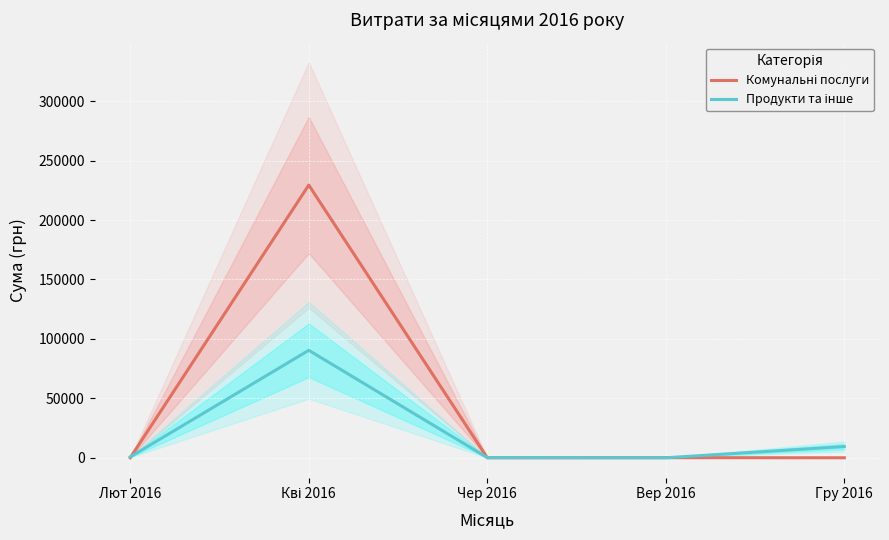

List the series in order of their peak value, highest first.

Комунальні послуги, Продукти та інше